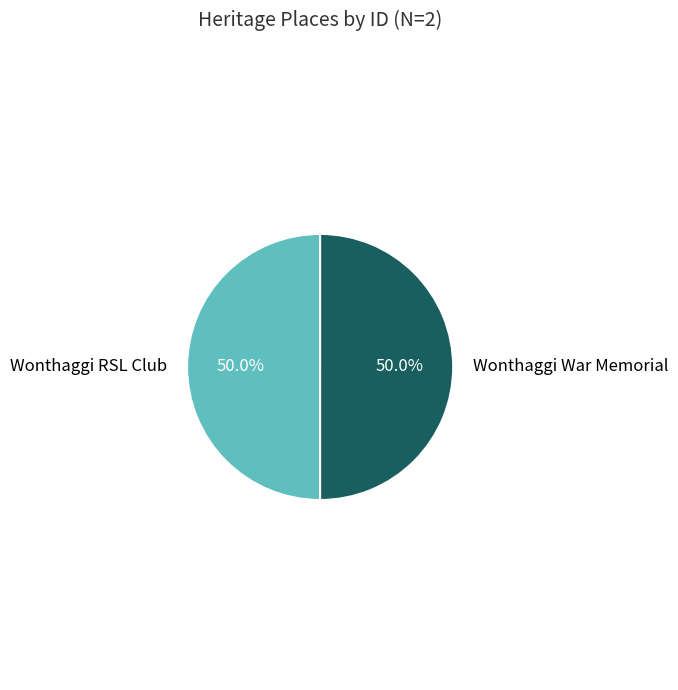

What is the majority slice?

Wonthaggi War Memorial